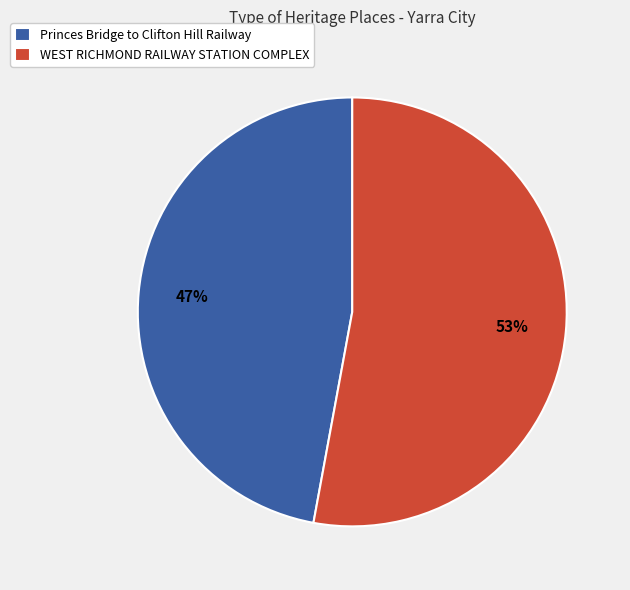

How many slices are in this pie chart?

2